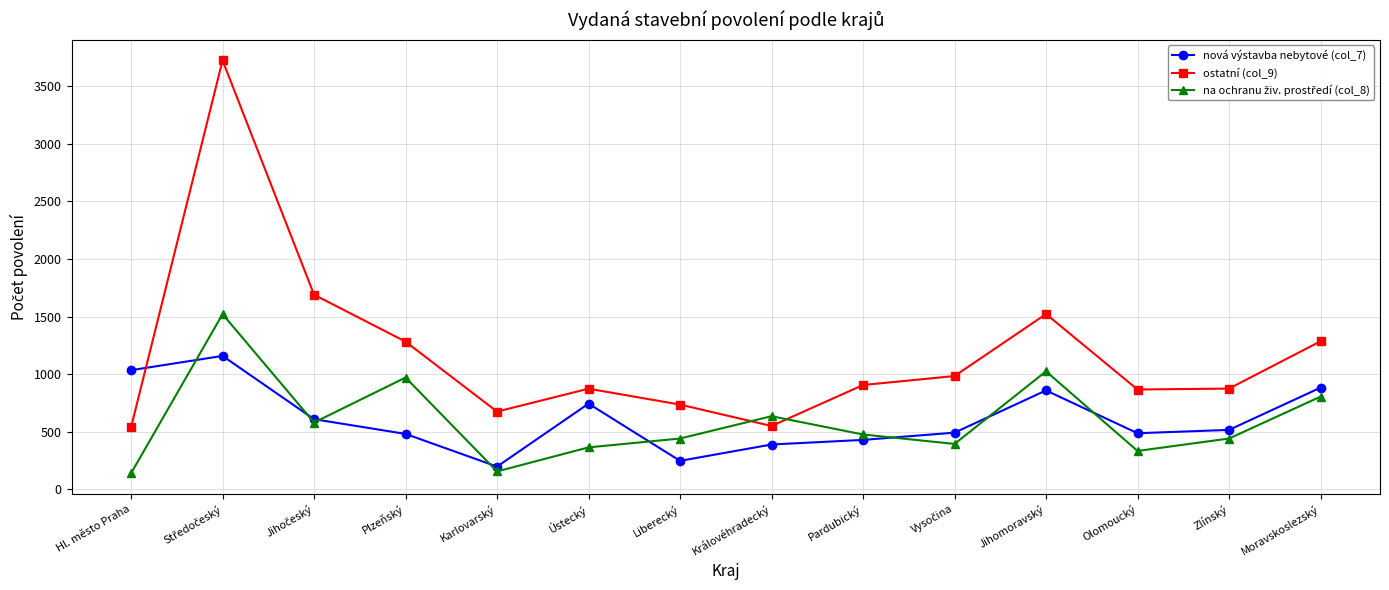

Which series has the largest total across all categories?

ostatní (col_9)